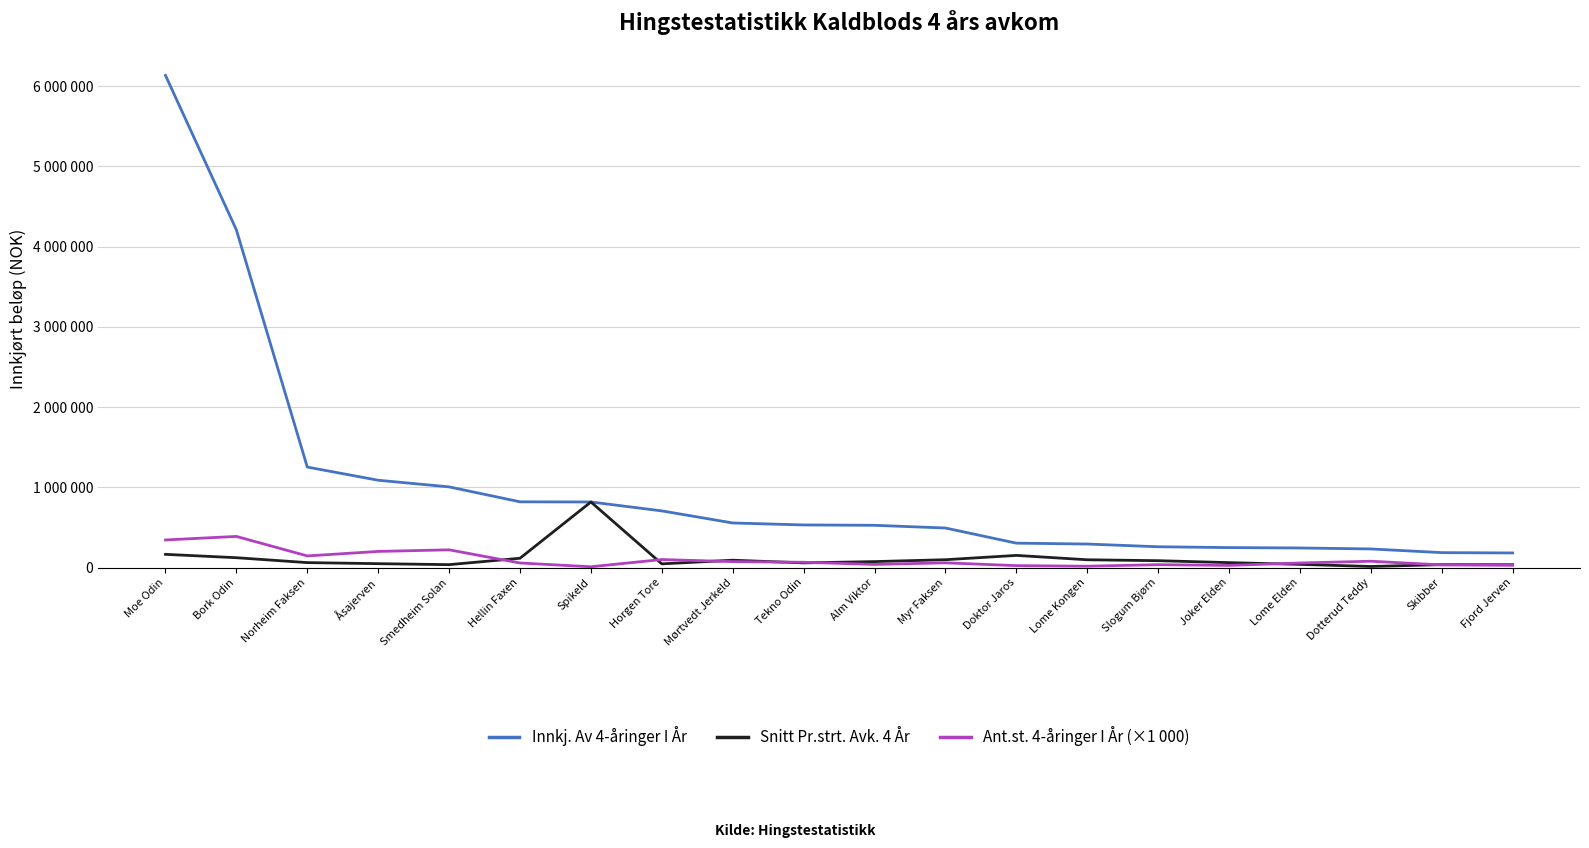

Rank the series at Horgen Tore from highest to lowest value.

Innkj. Av 4-åringer I År, Ant.st. 4-åringer I År (×1 000), Snitt Pr.strt. Avk. 4 År